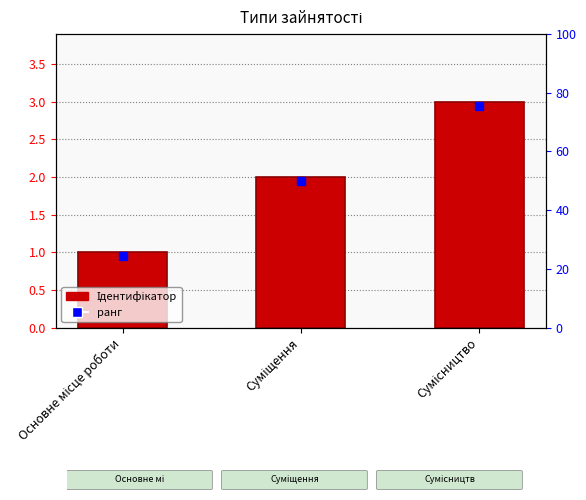

What is the value of the 1st bar from the left?

1